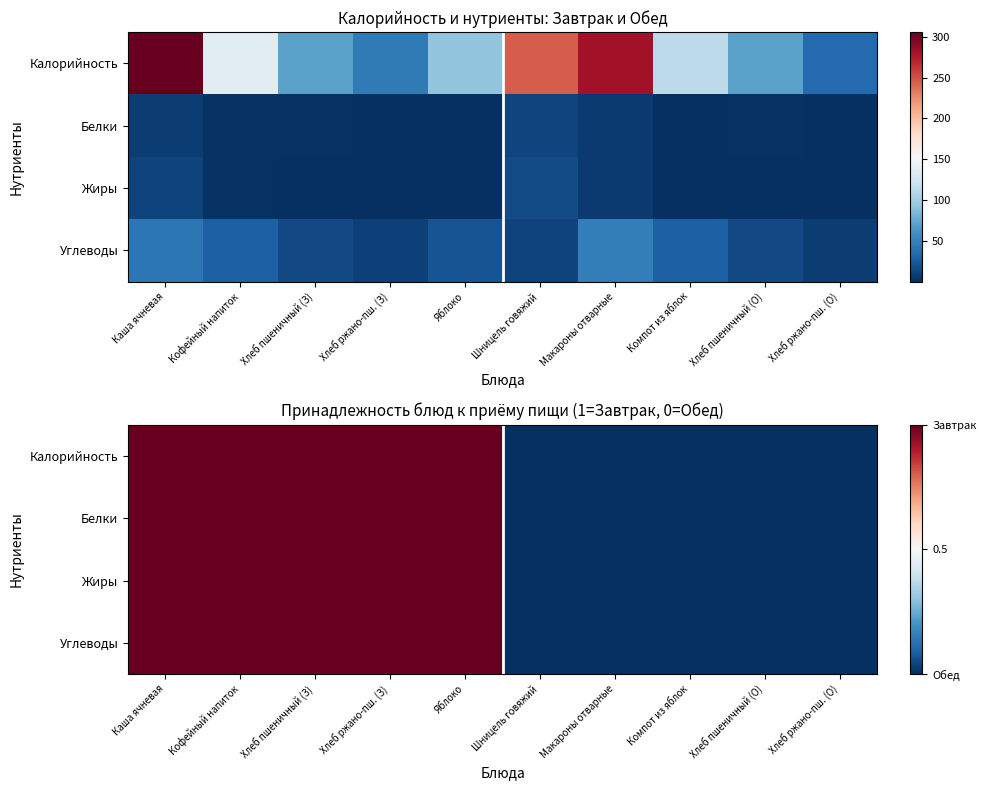

The Белки series shows 0 at Макароны отварные. True or false?

False